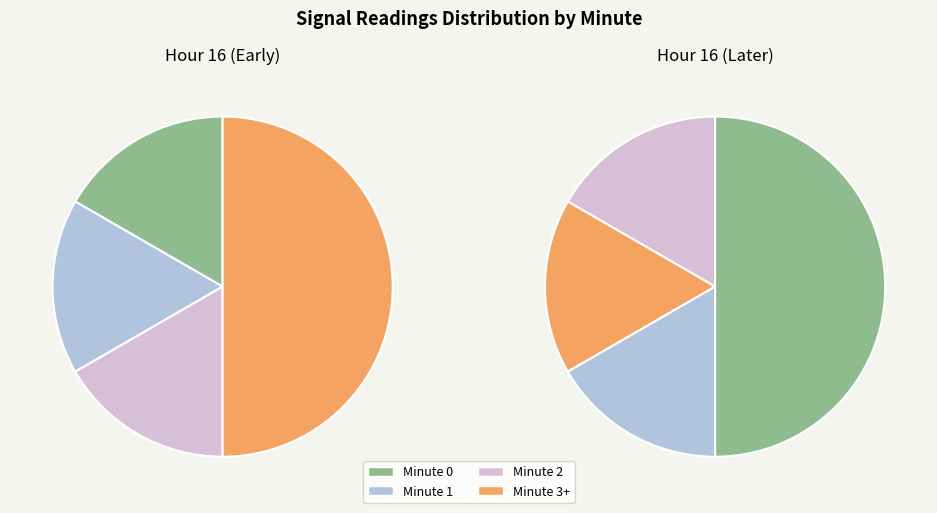

Is there a majority slice in this chart?

No